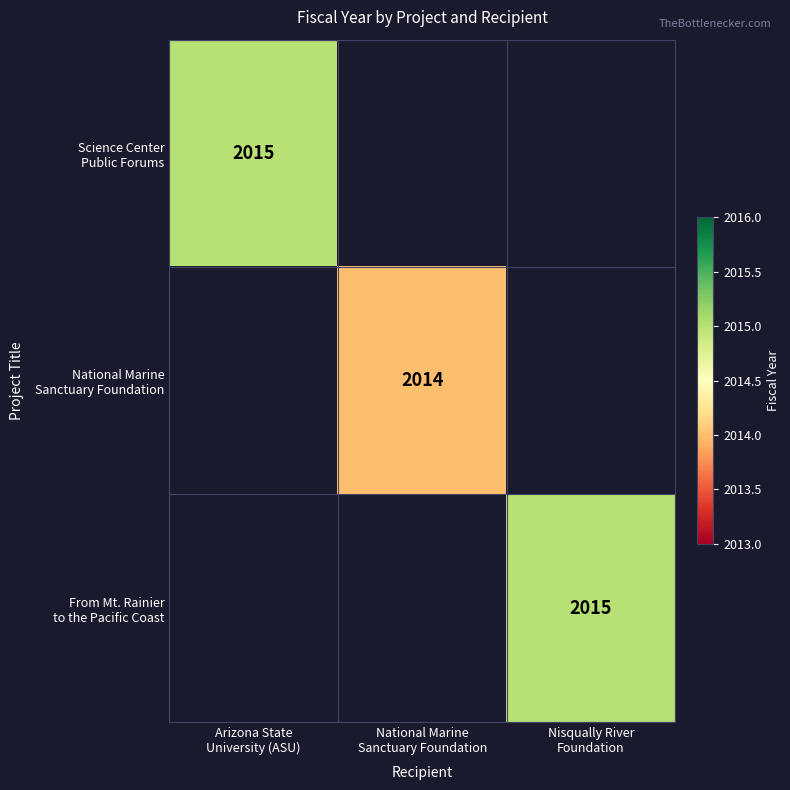

At Arizona State University (ASU), list the series in order from smallest to largest.

National Marine Sanctuary Foundation, From Mt. Rainier to the Pacific Coast, Science Center Public Forums